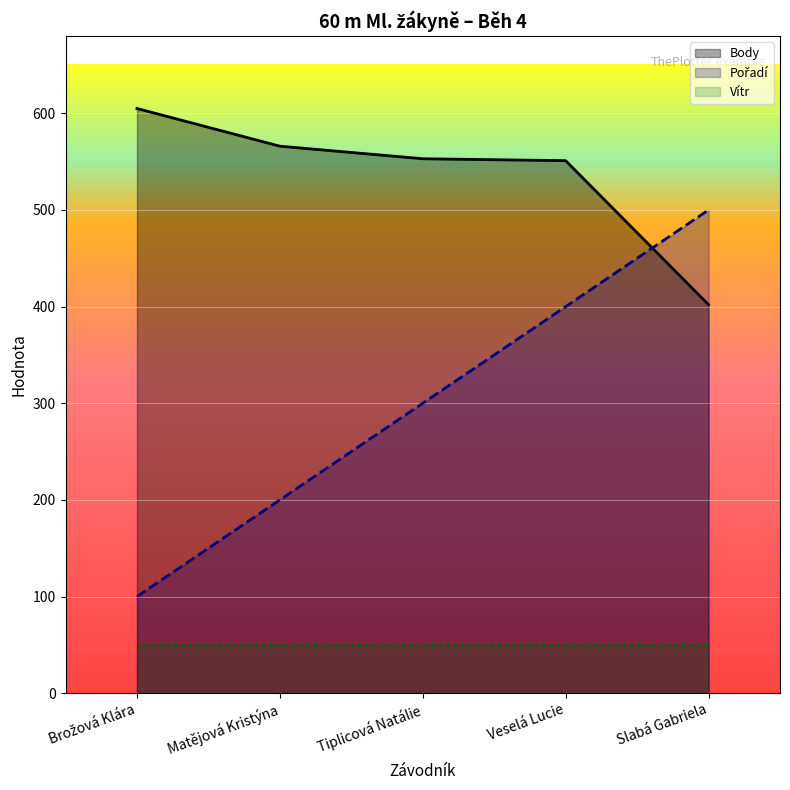

What is the label of the 2nd point from the right?

Veselá Lucie